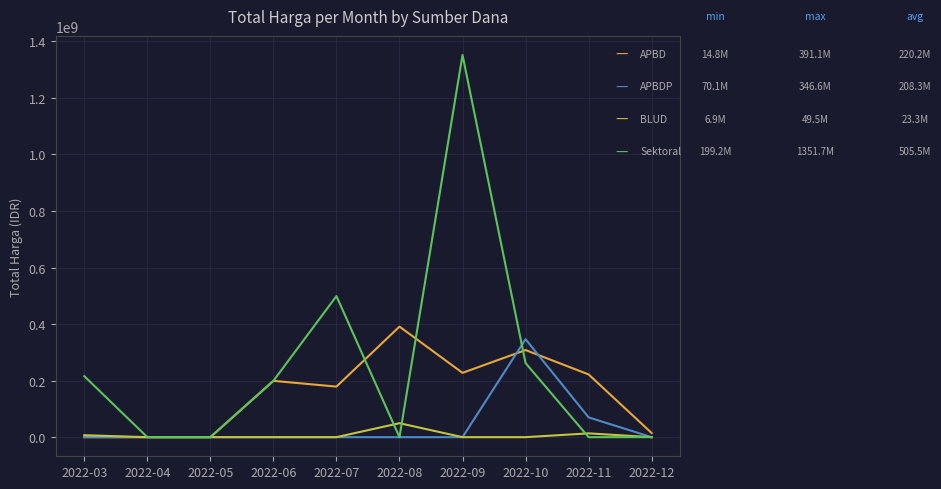

What is the maximum value shown in the chart?

1351682000